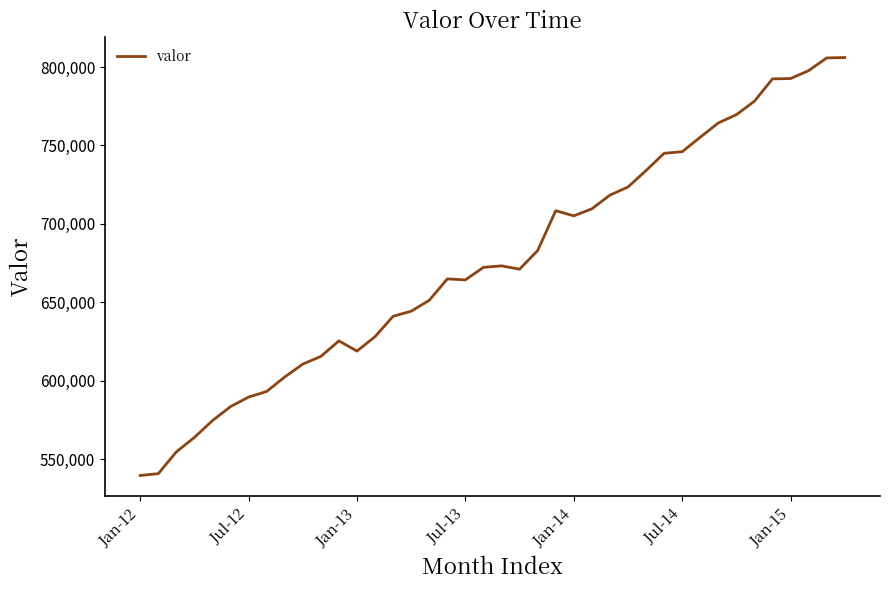

What is the greatest value displayed?

806083